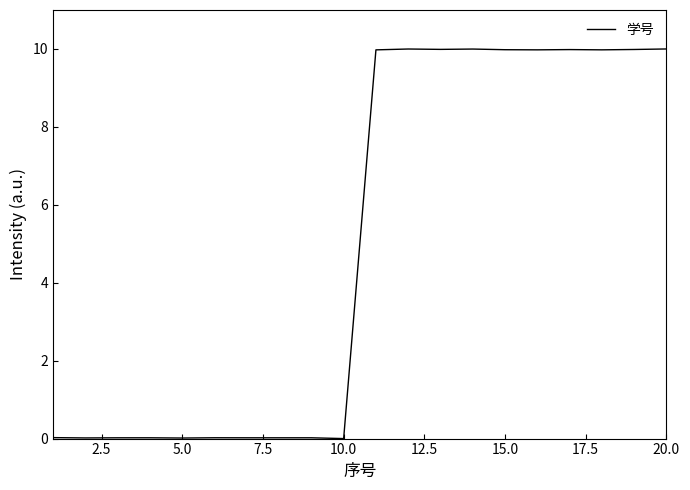

What is the difference between the maximum and minimum values?

10.0